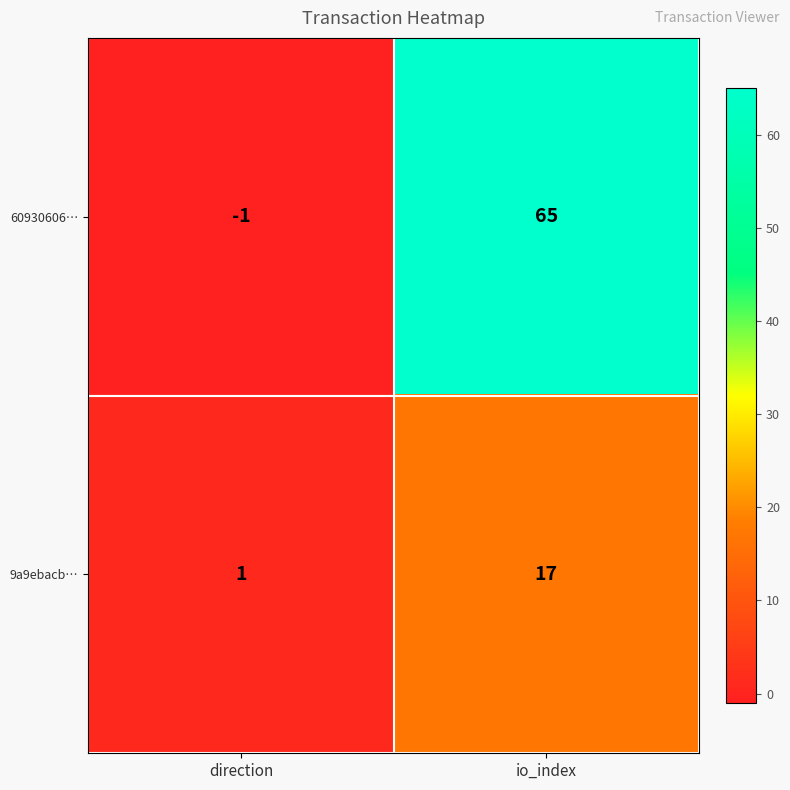

What is the spread (max minus min) of values at direction?

2